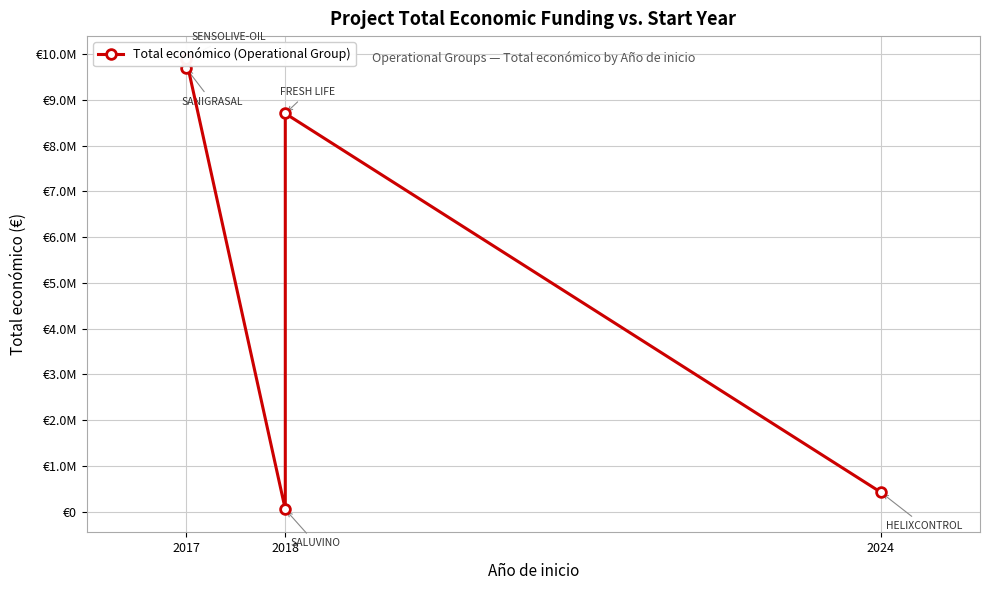

What is the change in value from 2017 to 2024?

-9475473